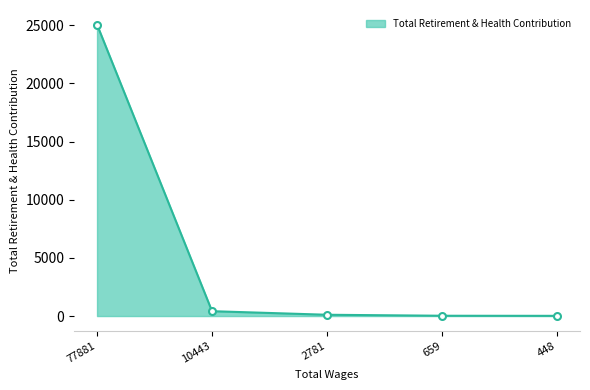

True or false: there are more than 2 points higher than both neighbors.

False